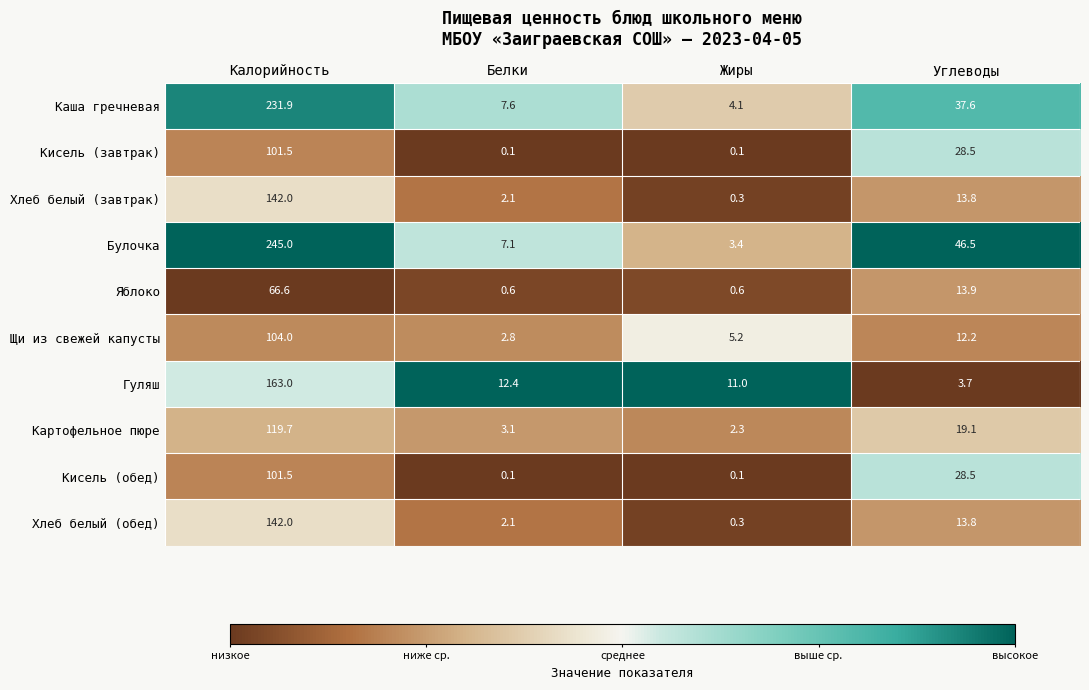

What is the total value across all series at Жиры?

27.4